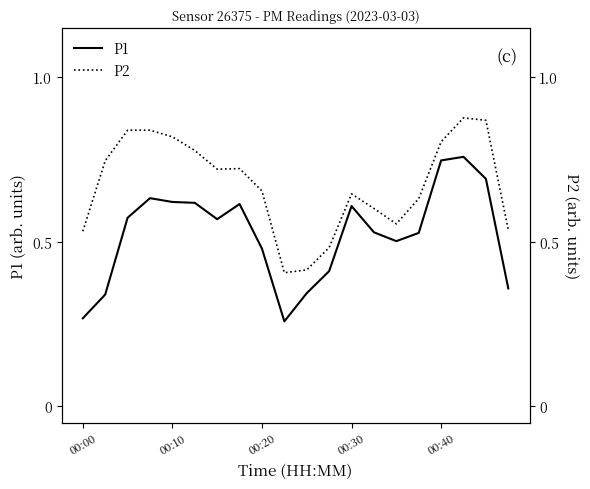

What is the average value of the P1 series?

0.5